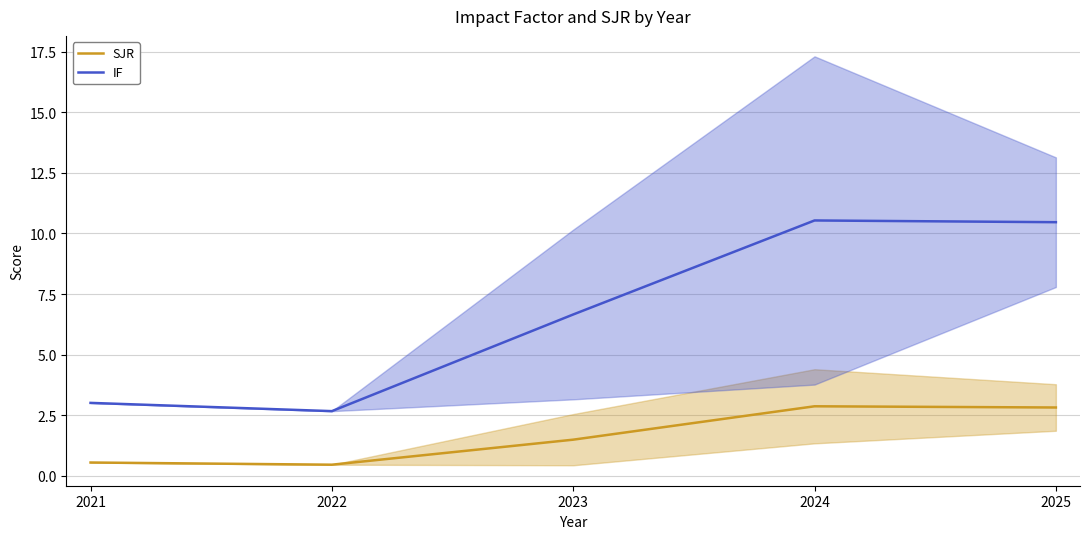

Between 2021 and 2025, which is larger?

2025